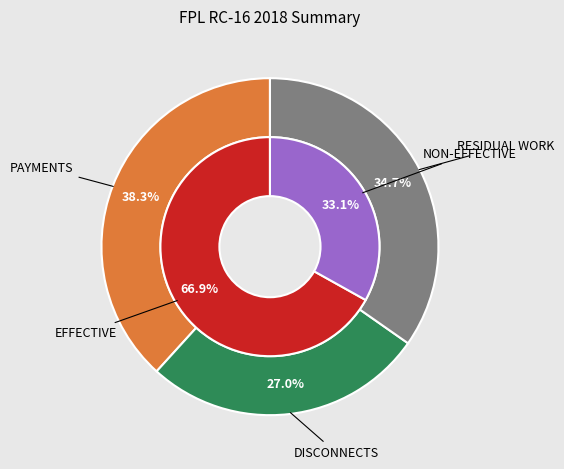

What is the ratio of the value at DISCONNECTS to the value at RESIDUAL WORK?

0.8